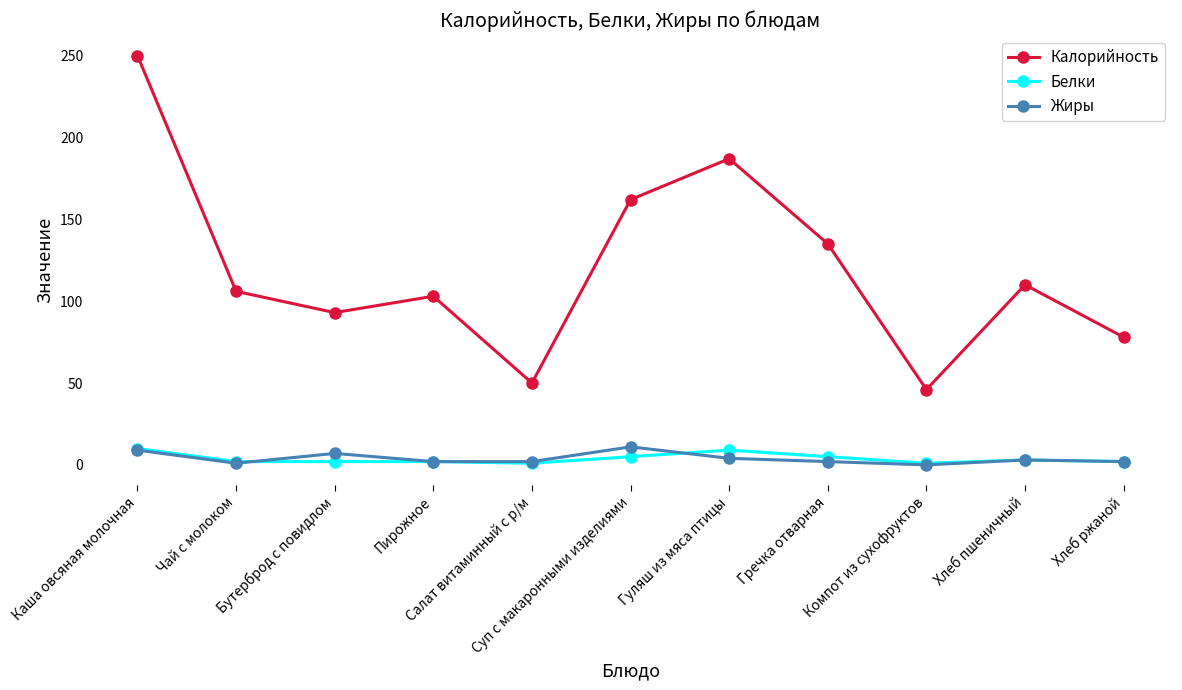

Where is the first local maximum for Калорийность?

Пирожное